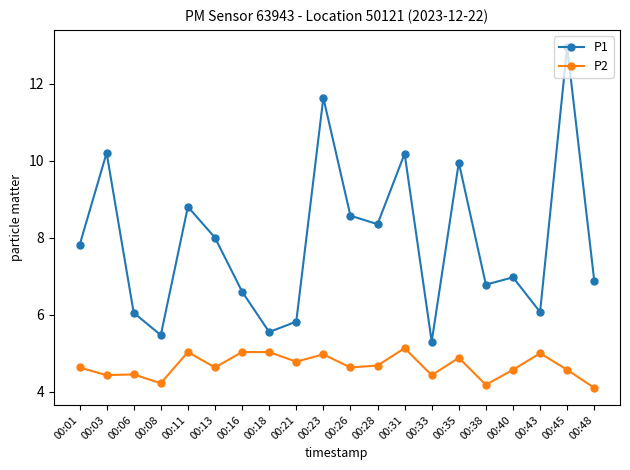

Between 00:01 and 00:23, which series saw the biggest shift?

P1